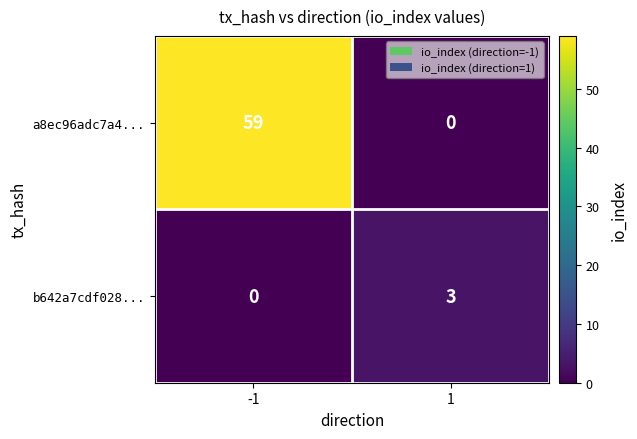

What is the difference between the highest and lowest values at -1?

59